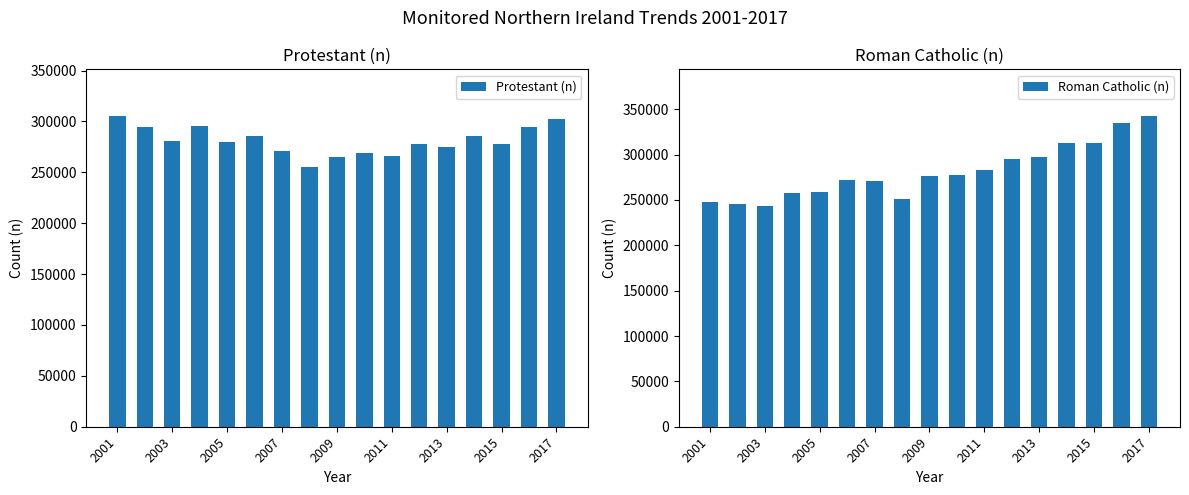

How many data points in Protestant (n) are less than 280078?

8